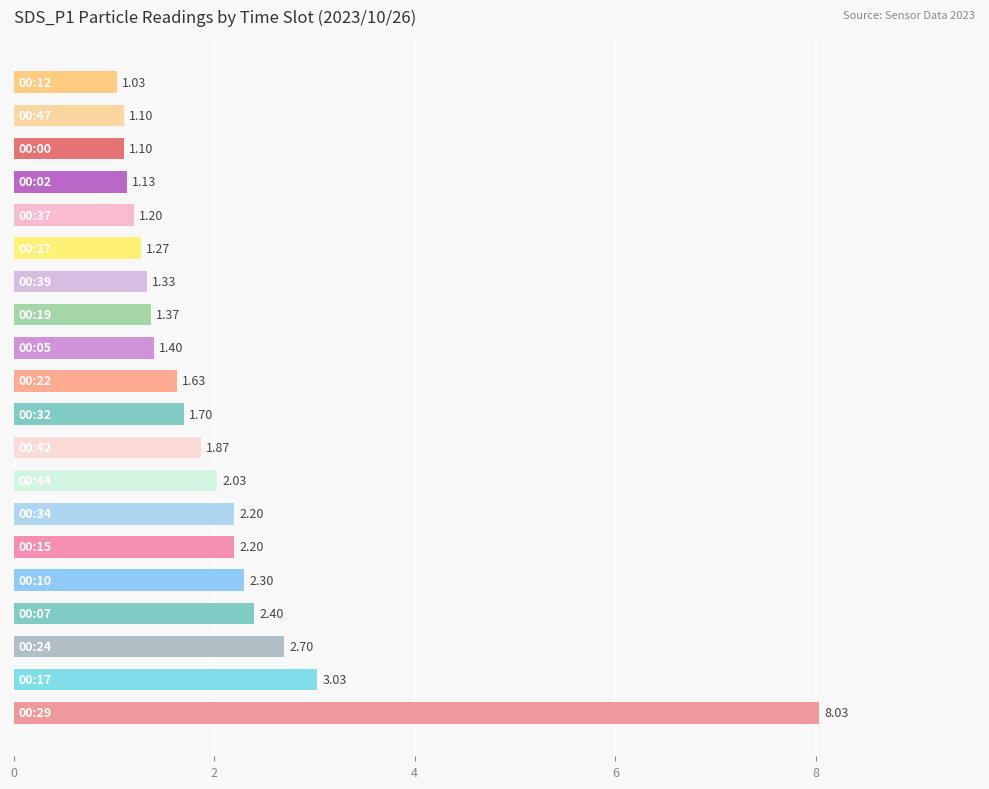

Are the bars grouped side by side (vs. stacked)?

No